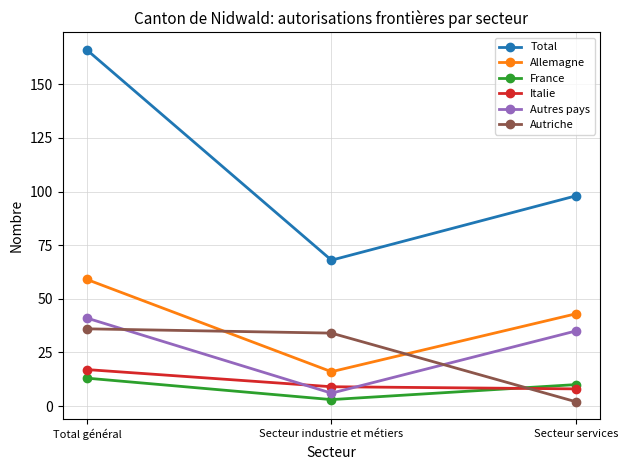

Which series has the largest total across all categories?

Total